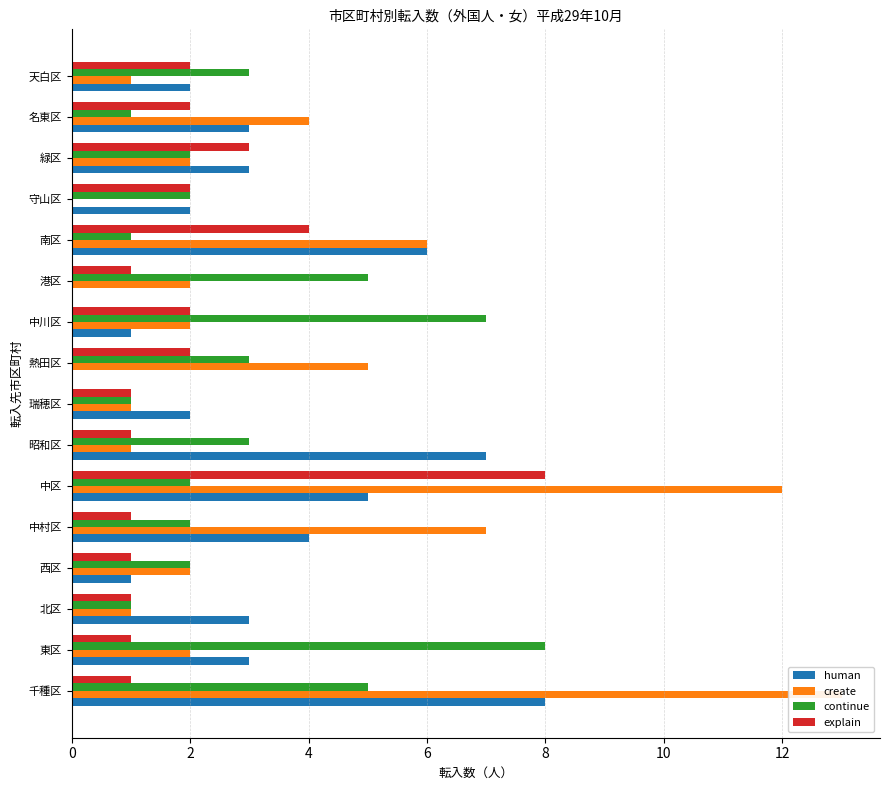

Which series has the largest total across all categories?

create